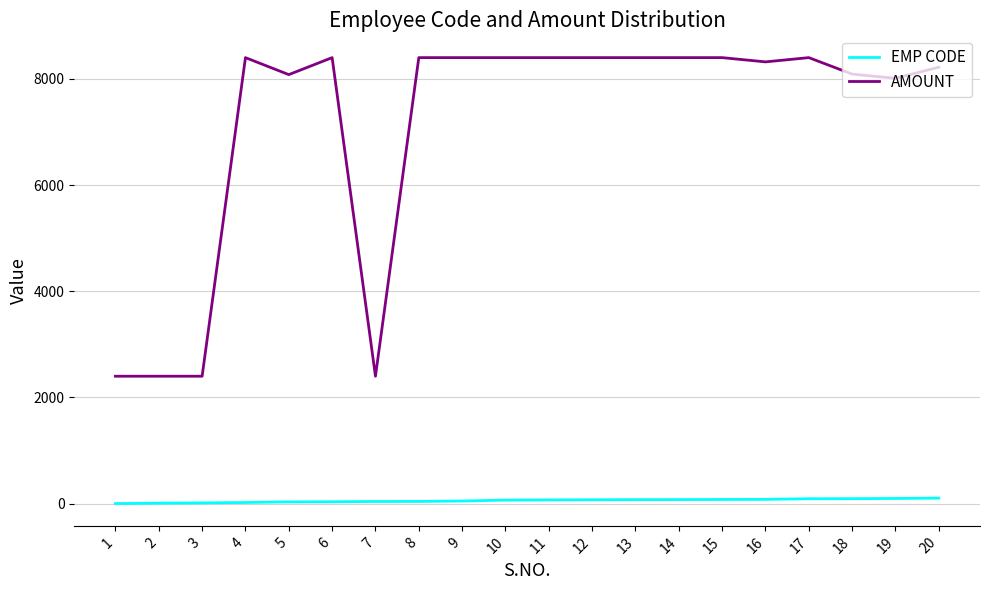

What is the maximum value shown in the chart?

8400